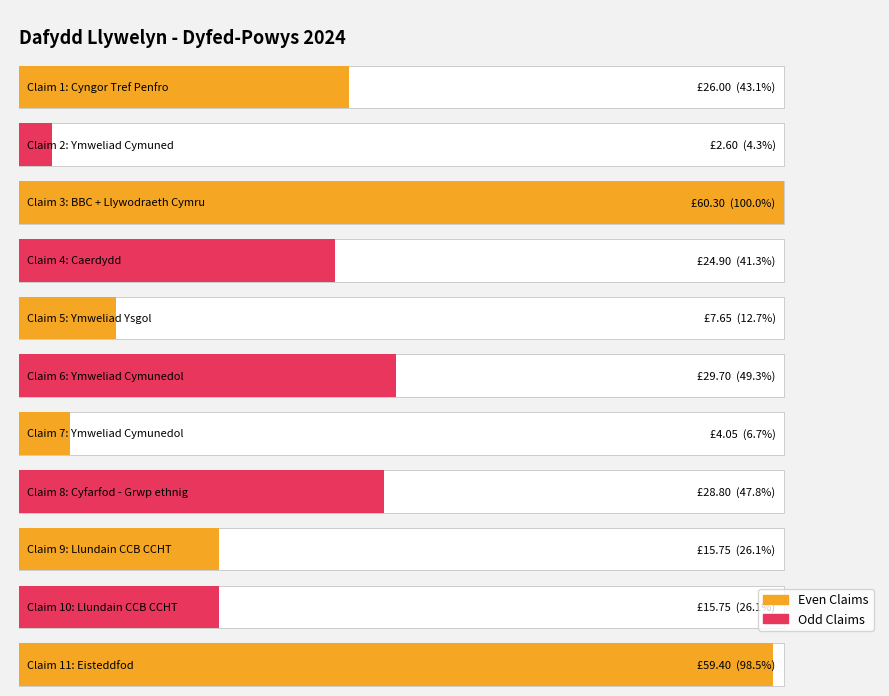

Which label corresponds to the largest value in the chart?

3